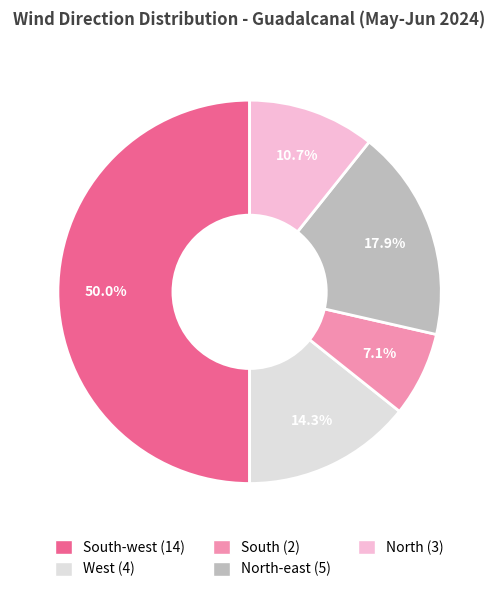

Is there a majority slice in this chart?

No